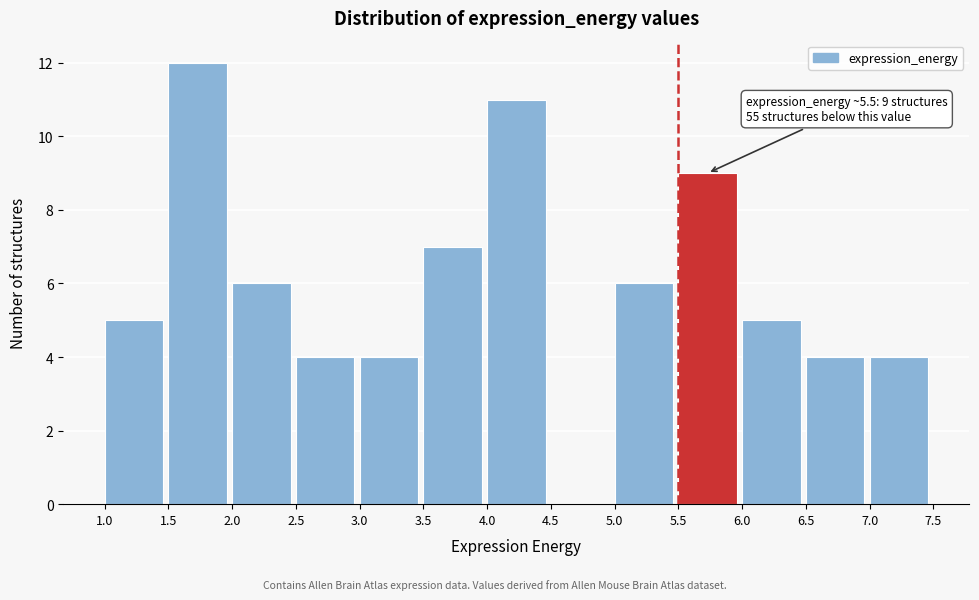

Over which range of the x-axis is the bar tallest?

1.5 to 2.0